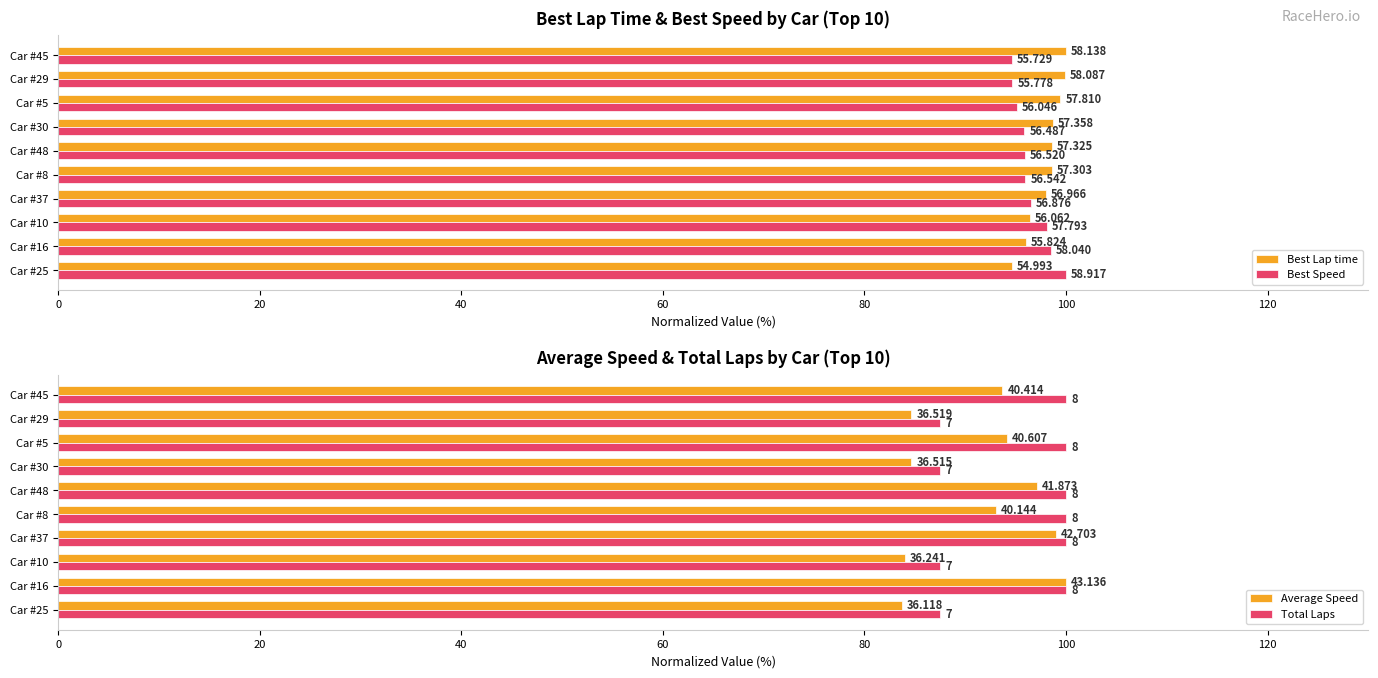

What is the total value across all series at Car #48?

391.6